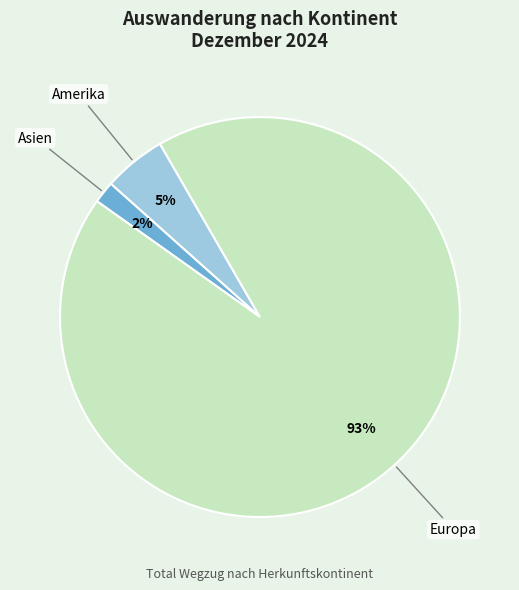

Is there a majority slice in this chart?

Yes